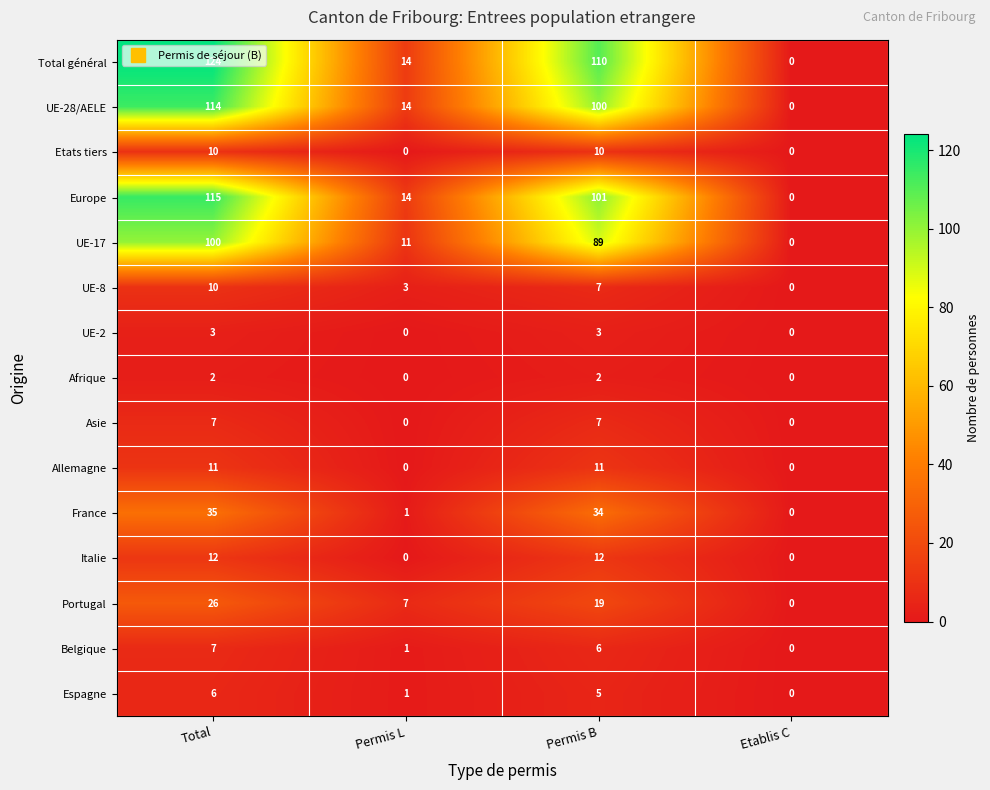

How many series are shown in this chart?

15